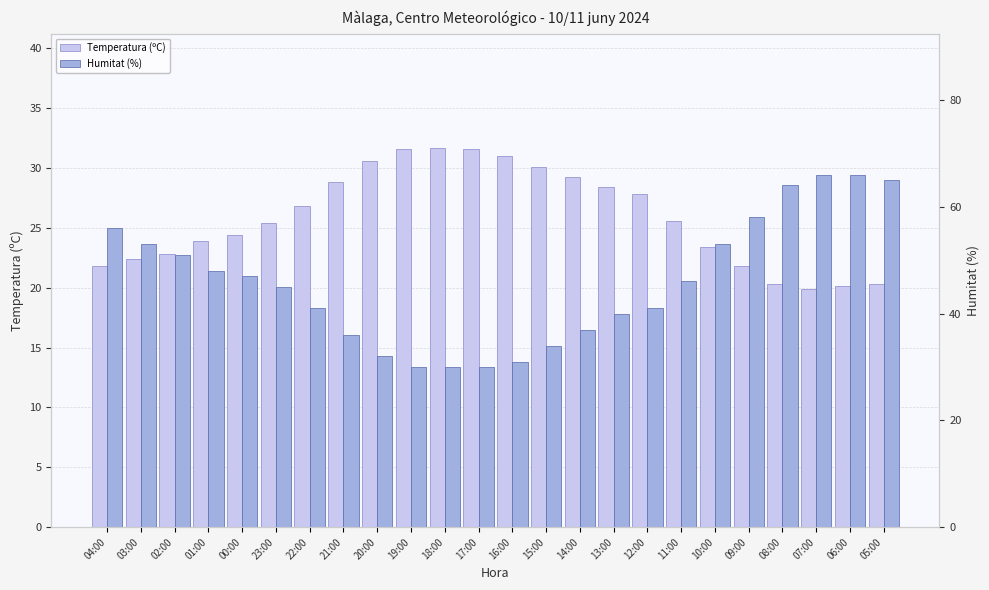

True or false: Humitat (%) has a value of 47.0 at 00:00.

True